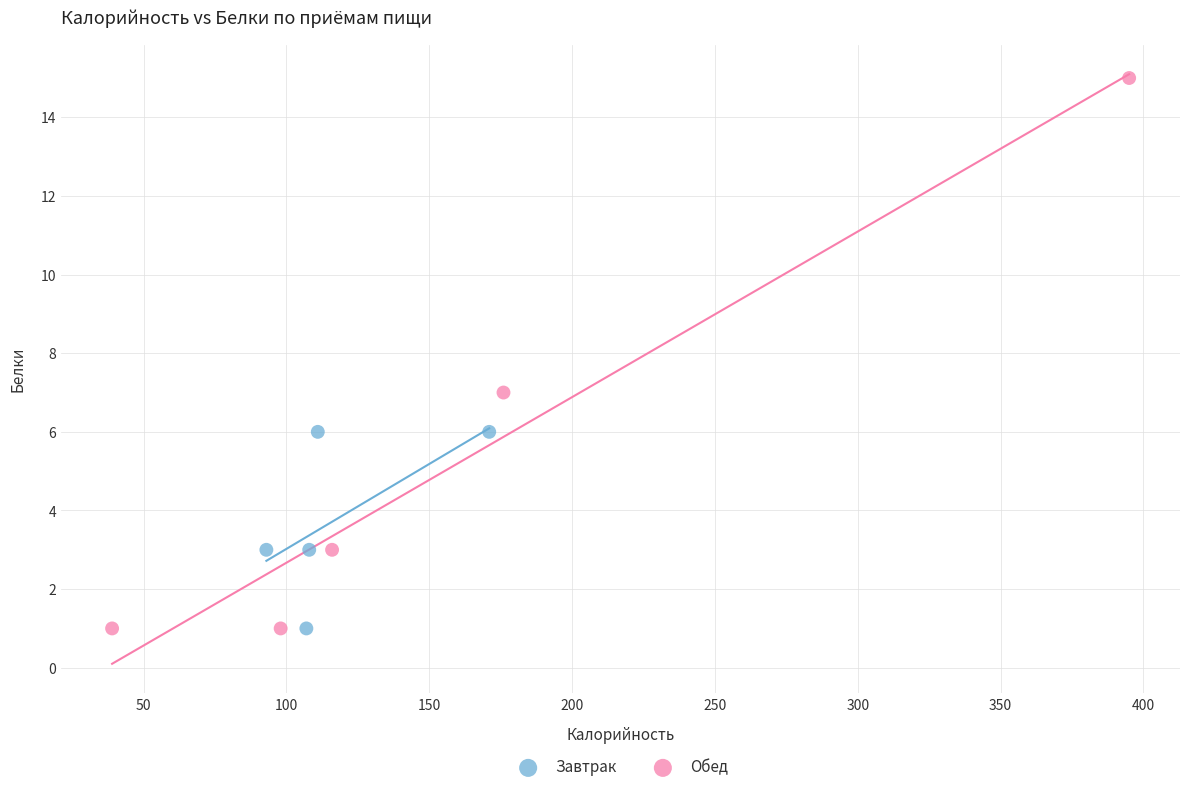

Which series contains the highest Y value?

Обед